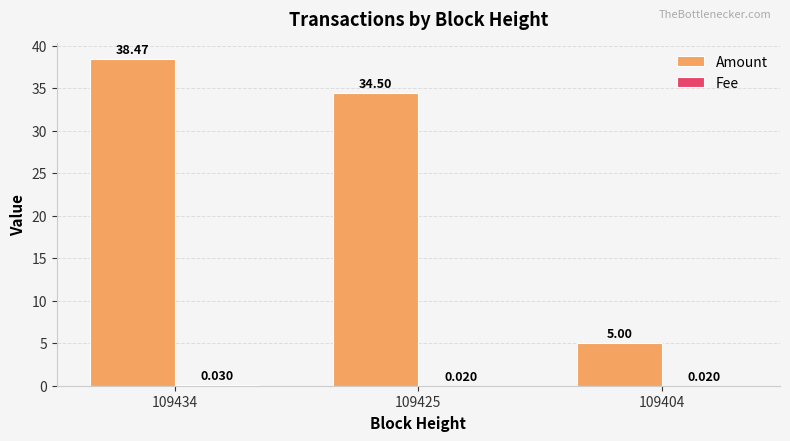

Which series has the largest total across all categories?

Amount